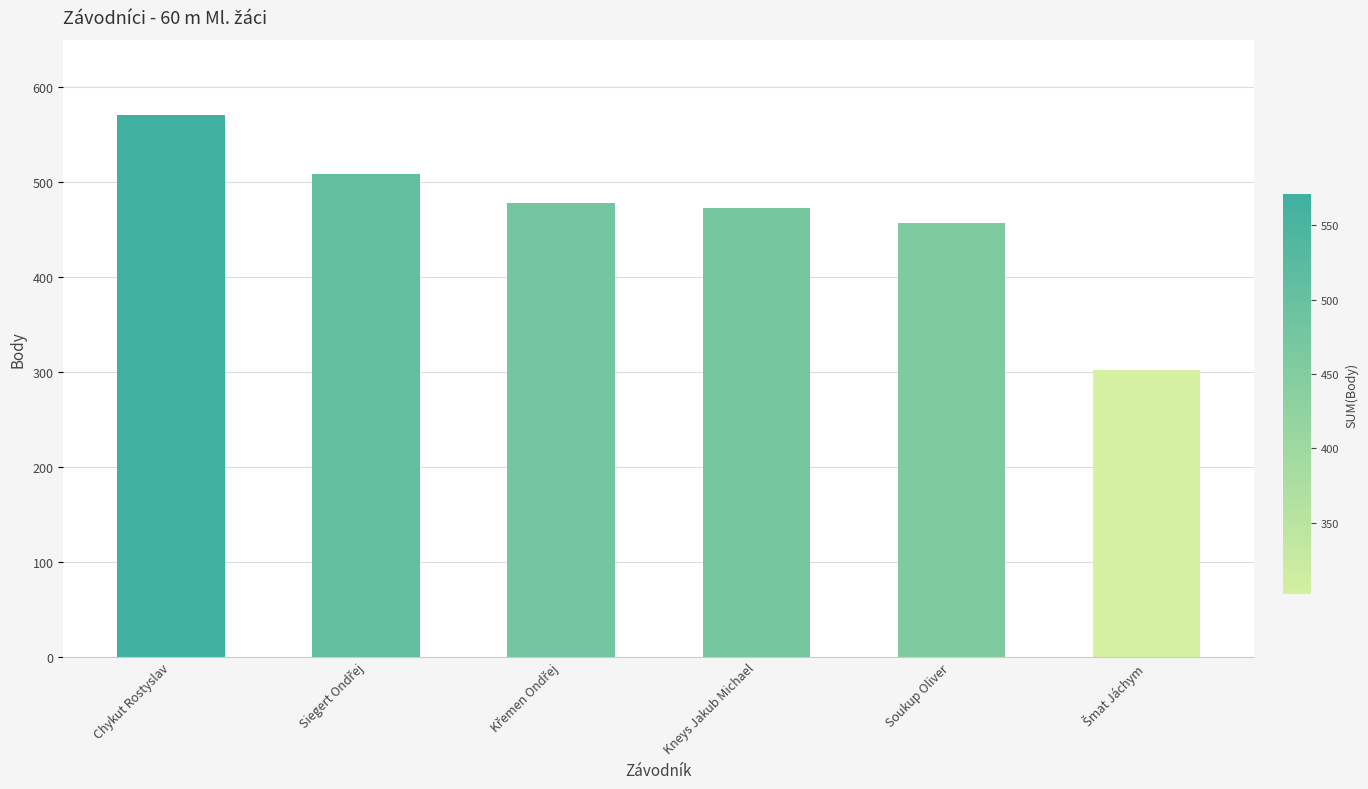

The value at Chykut Rostyslav is 367. True or false?

False